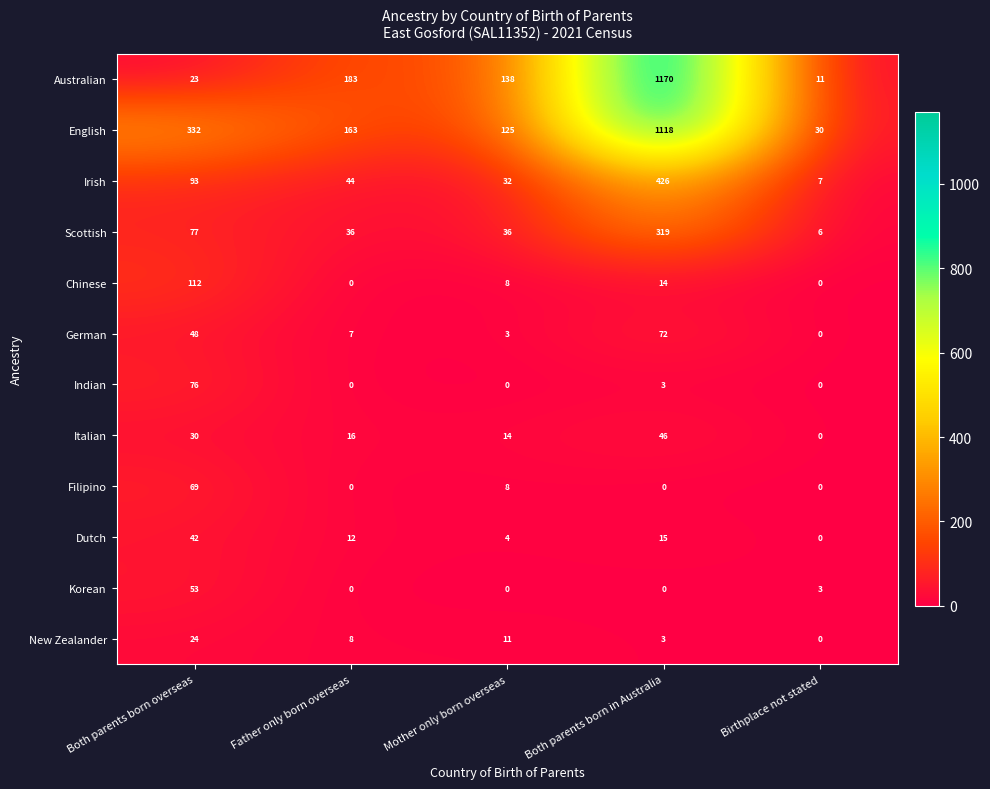

What is the spread (max minus min) of values at Both parents born in Australia?

1170